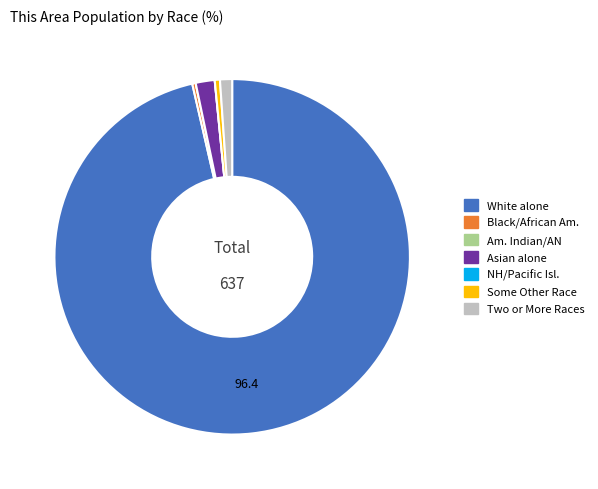

Is there a majority slice in this chart?

Yes